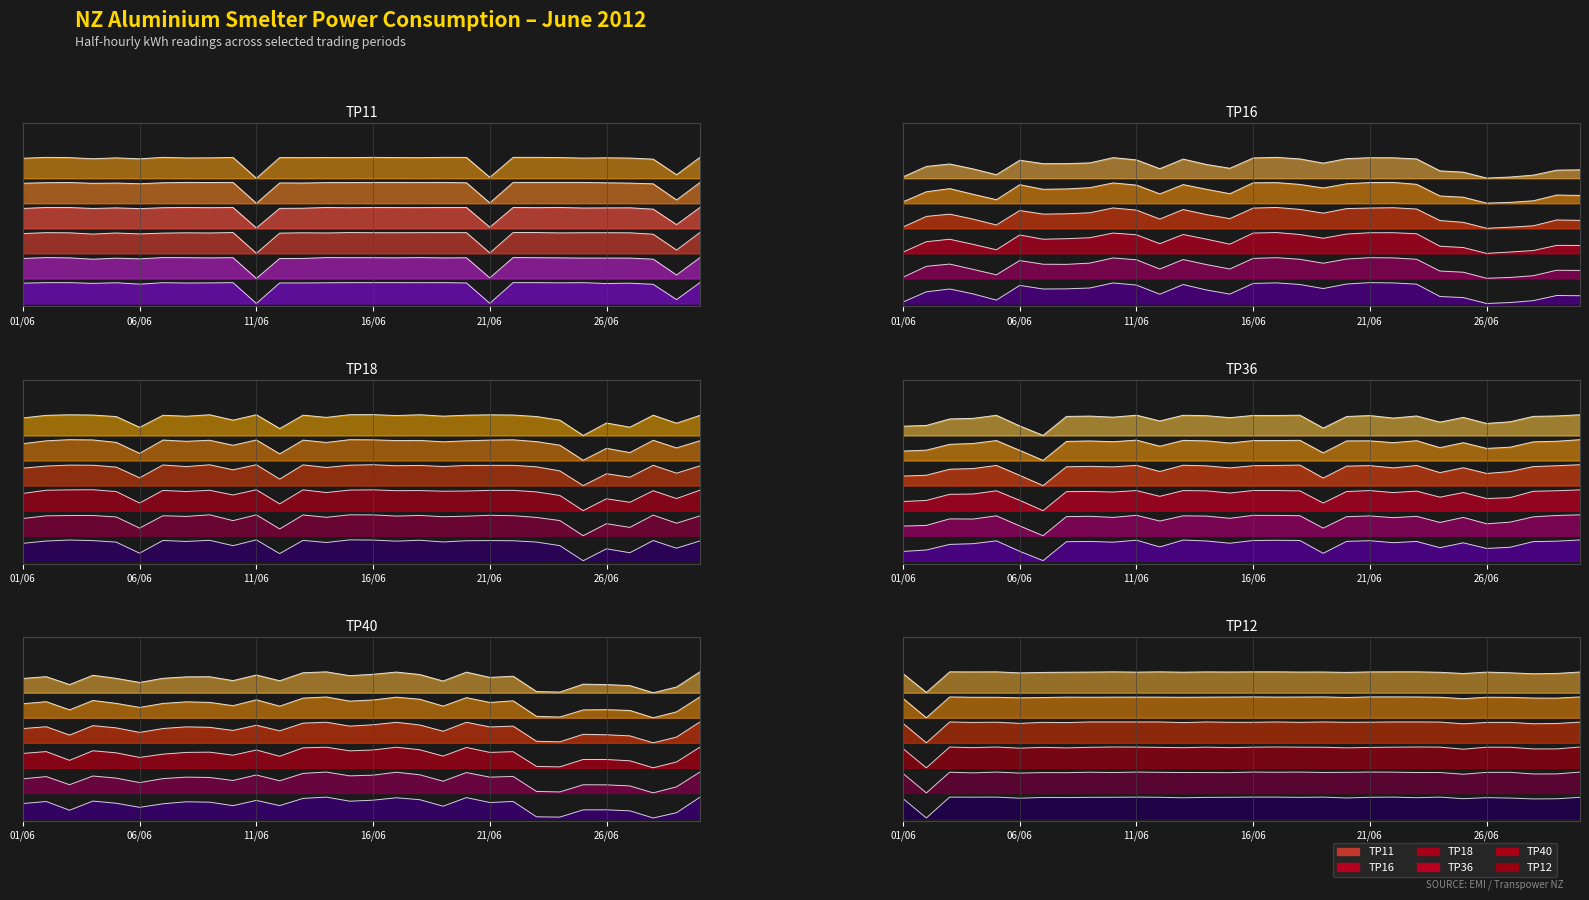

What is the total value across all series at 24/06?

2.9